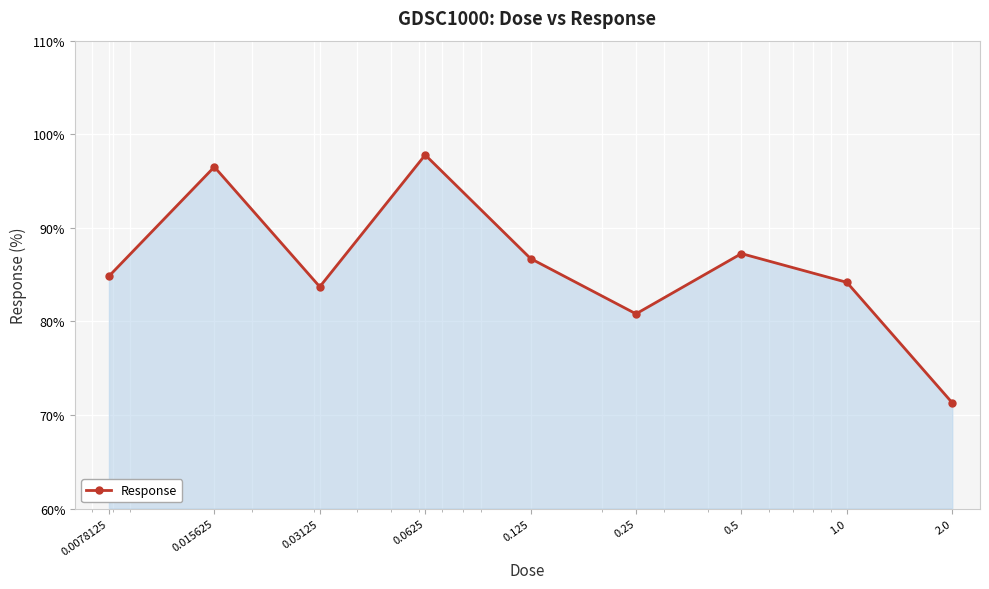

What is the value of the 8th point from the left?

84.2